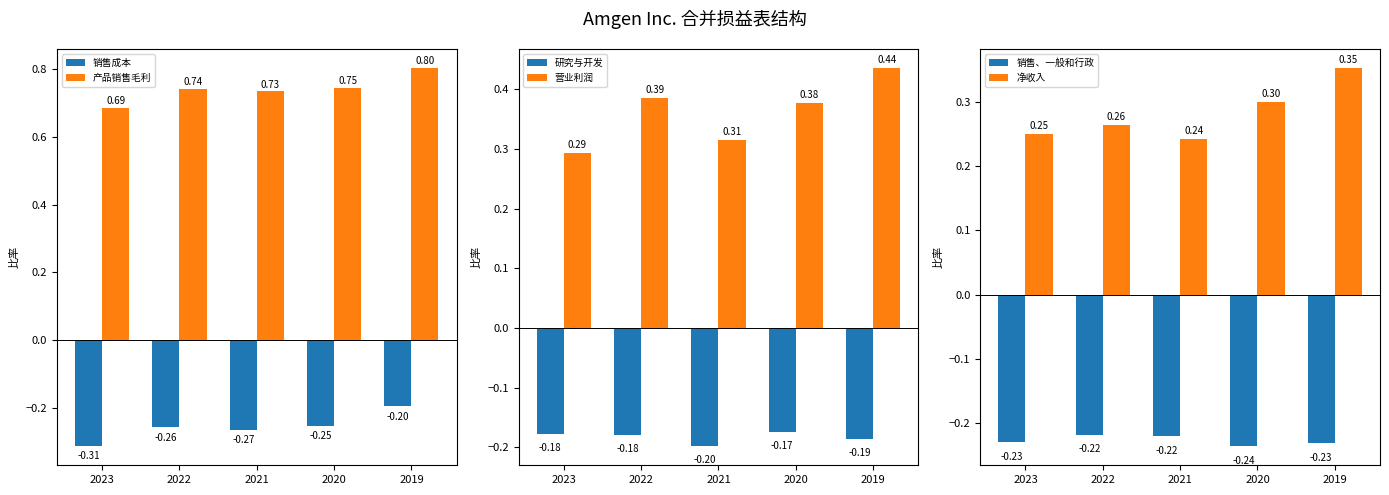

Are the bars grouped side by side (vs. stacked)?

Yes